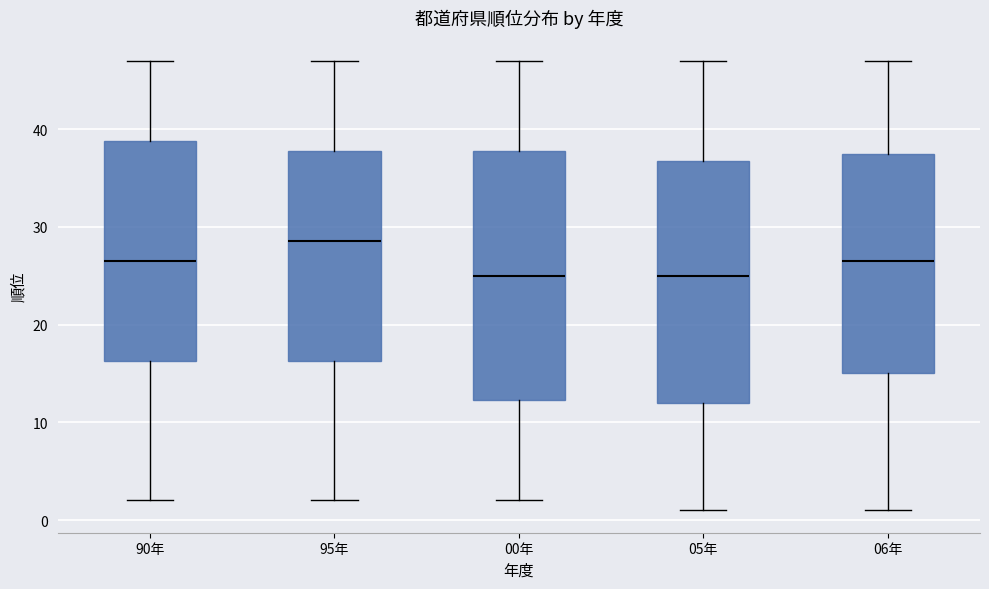

Reading left to right, transcribe this box plot: for each box, give where its median line is, the range the box spans, and where its two whiskers end, as read against the y-axis. The values are not printed on the chart, so give them approximately, as read against the axis.

90年: median 27, box 16 to 39, whiskers 2 to 47
95年: median 29, box 16 to 38, whiskers 2 to 47
00年: median 25, box 12 to 38, whiskers 2 to 47
05年: median 25, box 12 to 37, whiskers 1 to 47
06年: median 27, box 15 to 38, whiskers 1 to 47